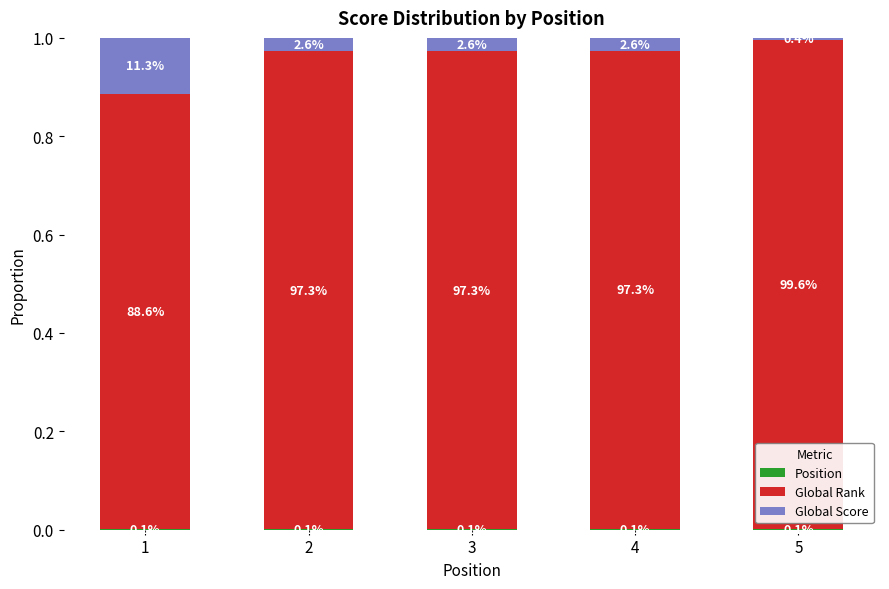

What is the average value of the Global Rank series?

1.0